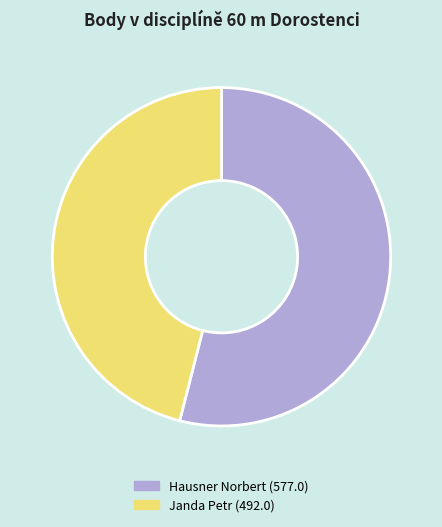

The Hausner Norbert slice represents 42% of the pie. True or false?

False